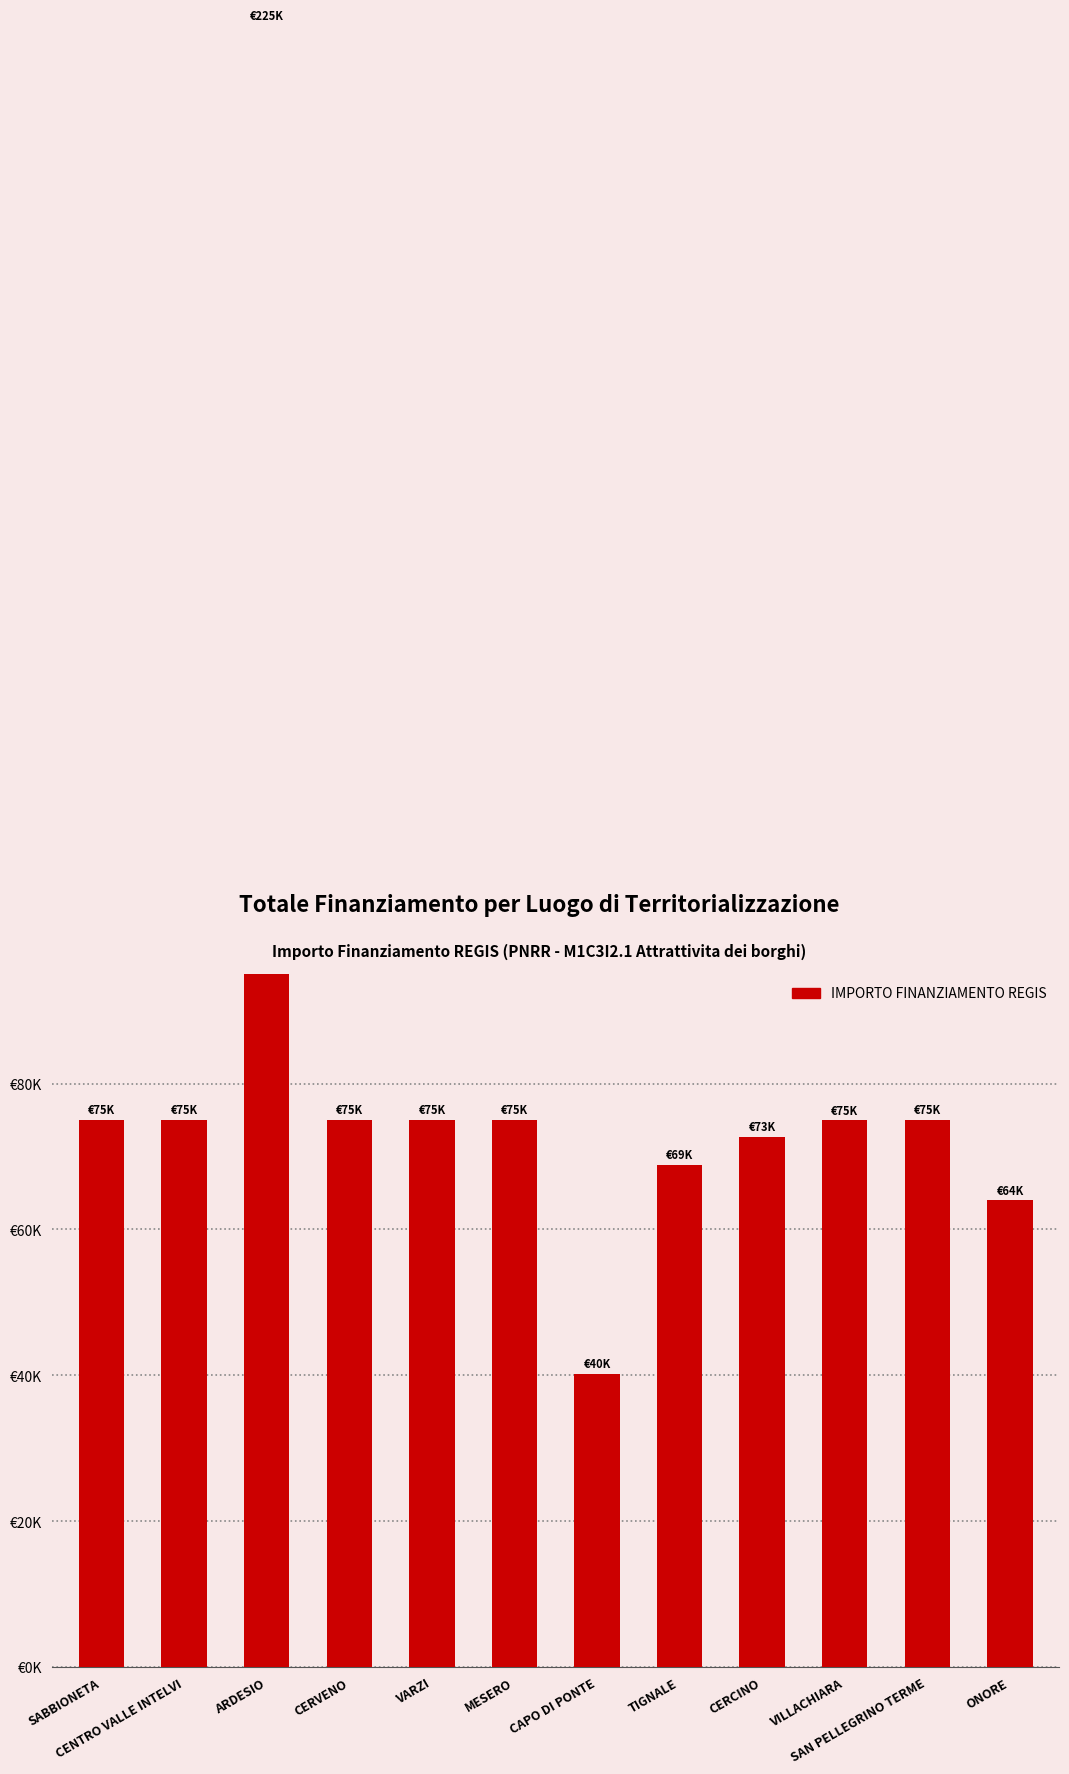

Where does the data first go above 75000?

ARDESIO